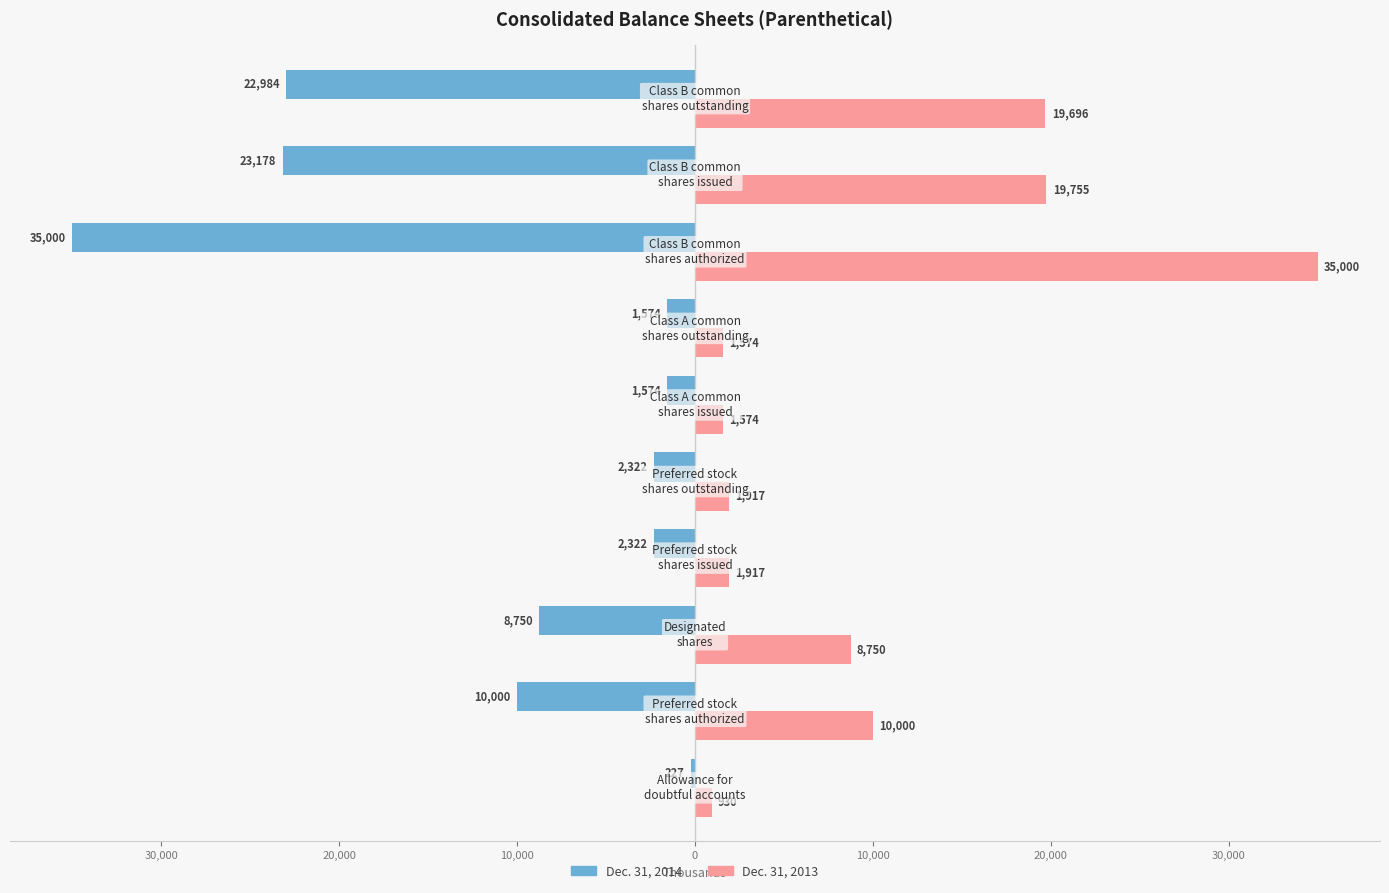

What are all the series names shown in the legend?

Dec. 31, 2014, Dec. 31, 2013